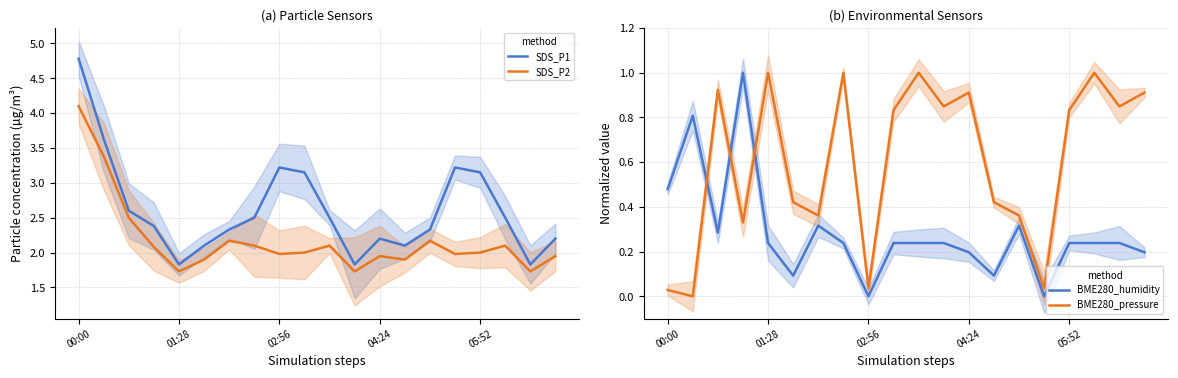

What is the value of the SDS_P1 point at the 15th from the left?

2.3